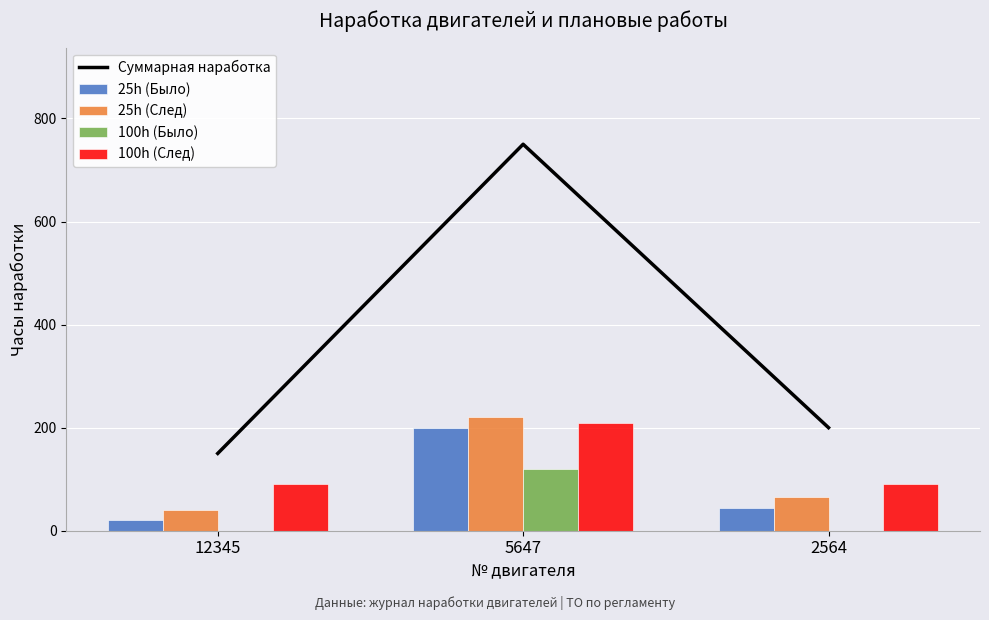

Which has a higher value, 5647 or 12345?

5647